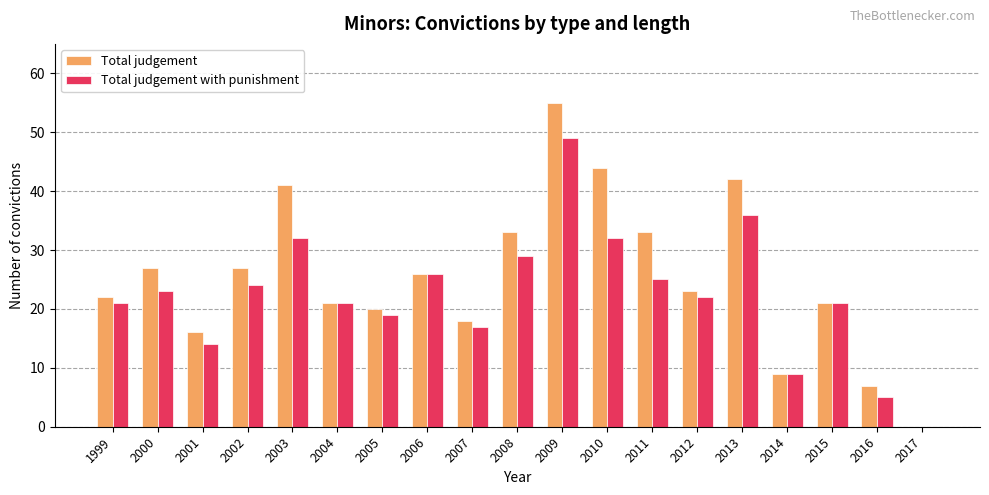

Reading left to right, extract all data points from this chart.

Total judgement: 22	27	16	27	41	21	20	26	18	33	55	44	33	23	42	9	21	7	0
Total judgement with punishment: 21	23	14	24	32	21	19	26	17	29	49	32	25	22	36	9	21	5	0